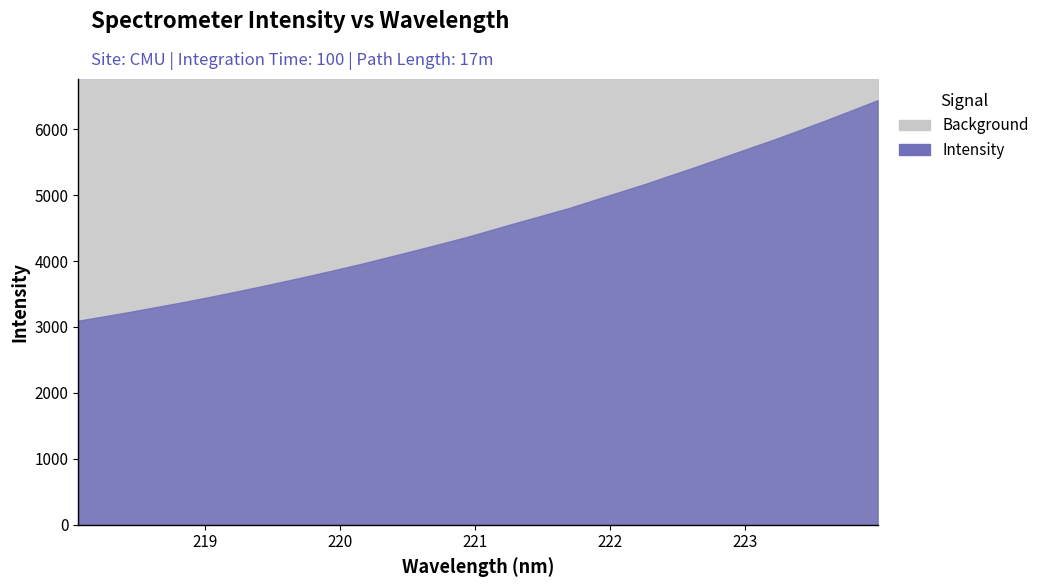

List the labels in order of value, smallest first.

218.0596, 218.2508, 218.442, 218.6332, 218.8244, 219.0156, 219.2067, 219.3979, 219.589, 219.7801, 219.9712, 220.1623, 220.3533, 220.5444, 220.7354, 220.9264, 221.1174, 221.3083, 221.4993, 221.6902, 221.8812, 222.0721, 222.263, 222.4538, 222.6447, 222.8355, 223.0264, 223.2172, 223.408, 223.5987, 223.7895, 223.9802